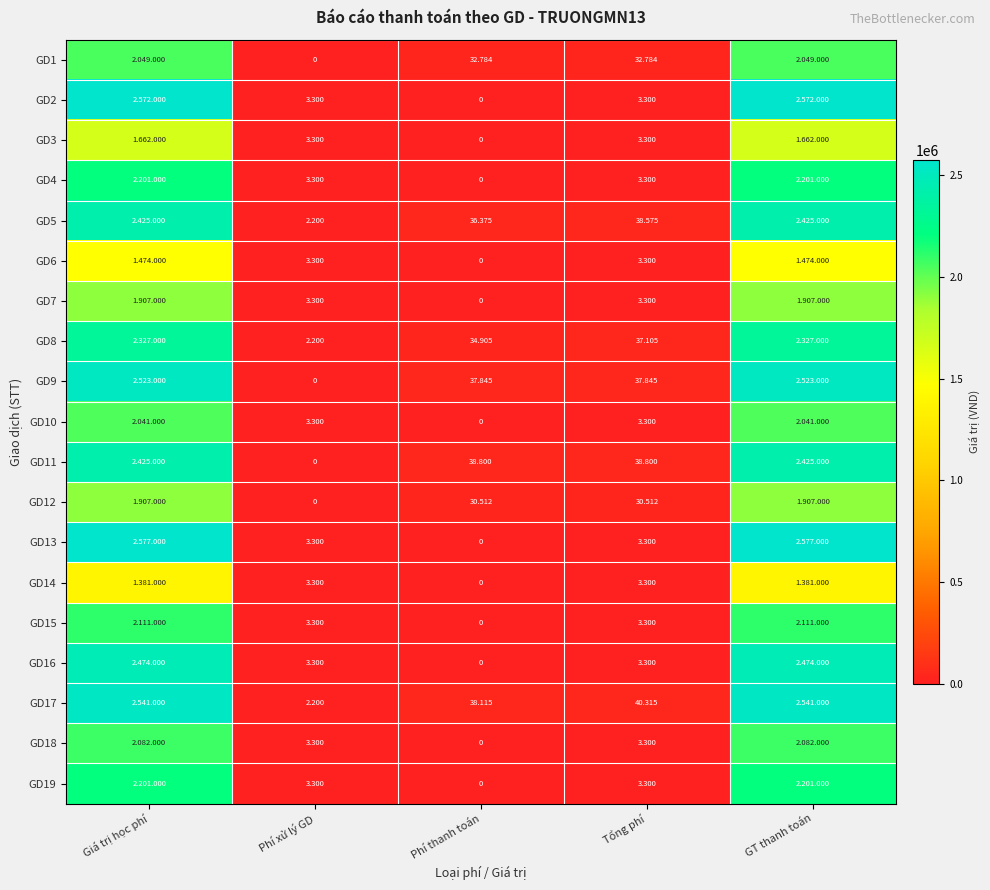

At which category is the sum across all series the highest?

Giá trị học phí